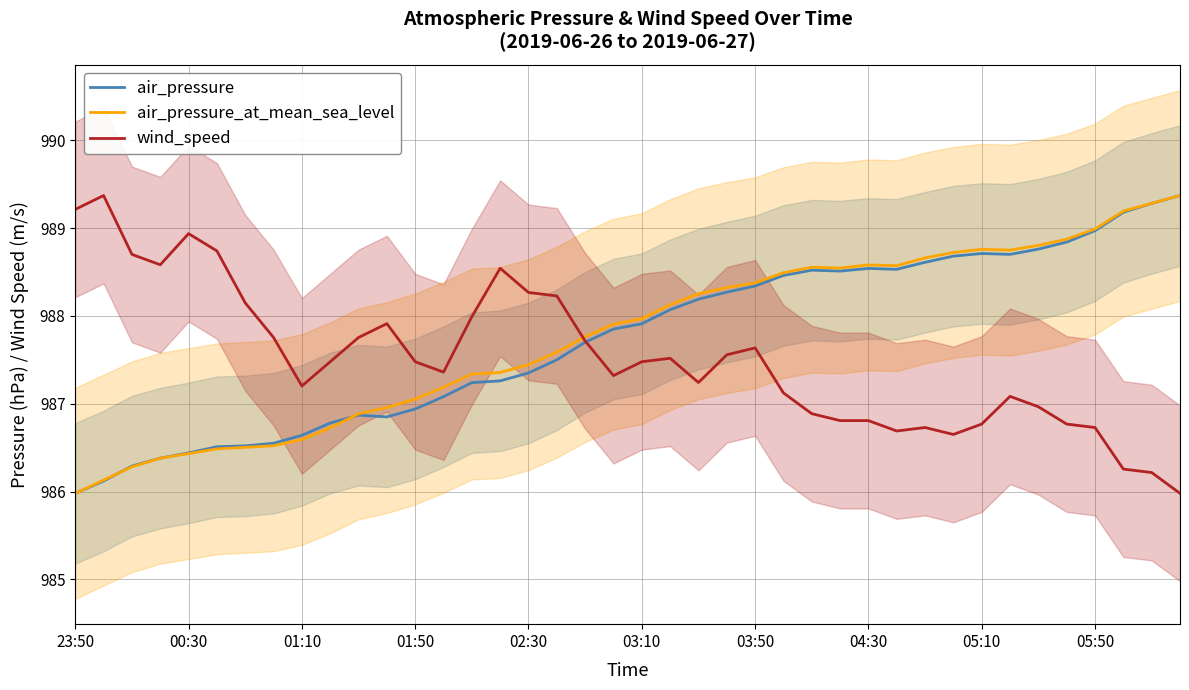

How many times do air_pressure_at_mean_sea_level and air_pressure cross each other?

2